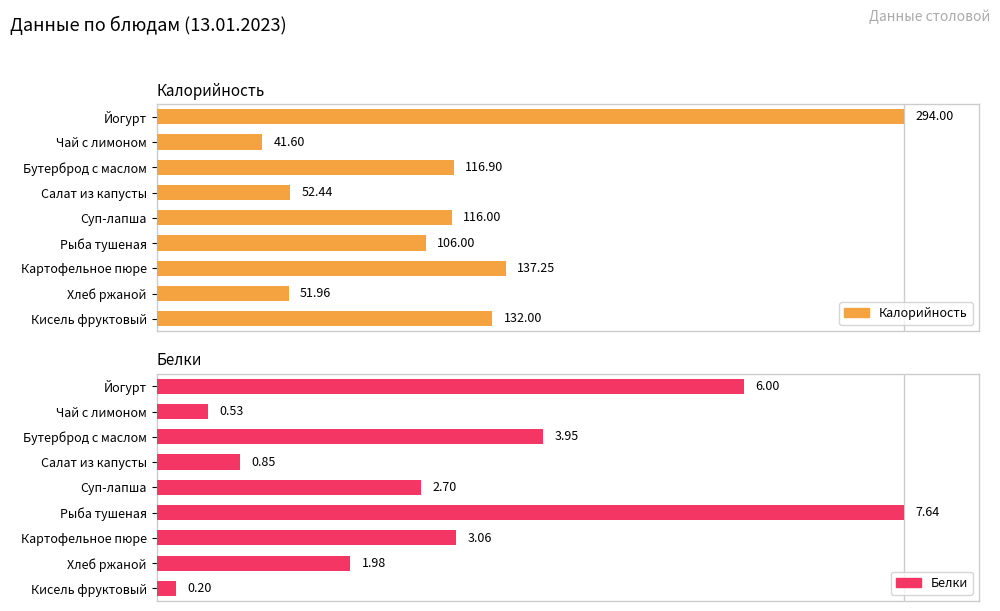

What are all the series names shown in the legend?

Калорийность, Белки